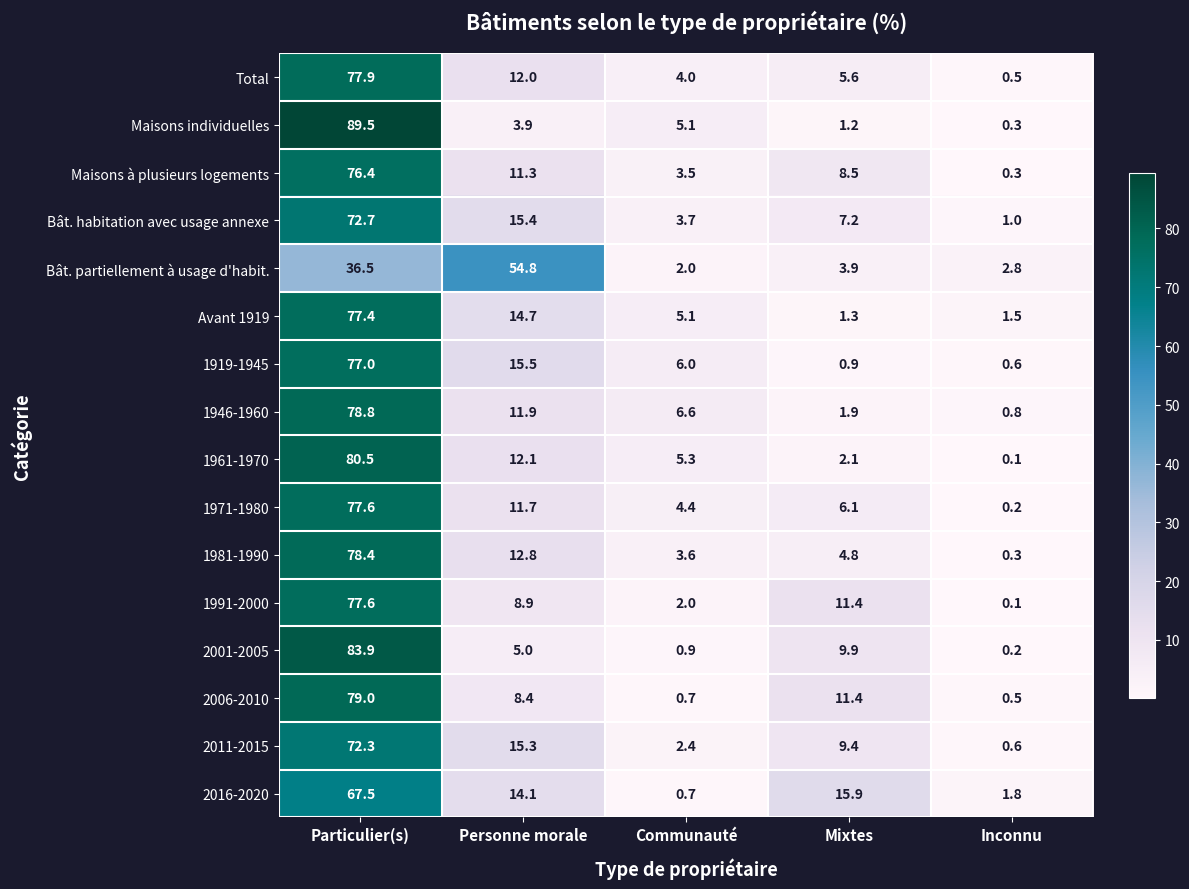

The 2006-2010 series shows 19.3 at Mixtes. True or false?

False